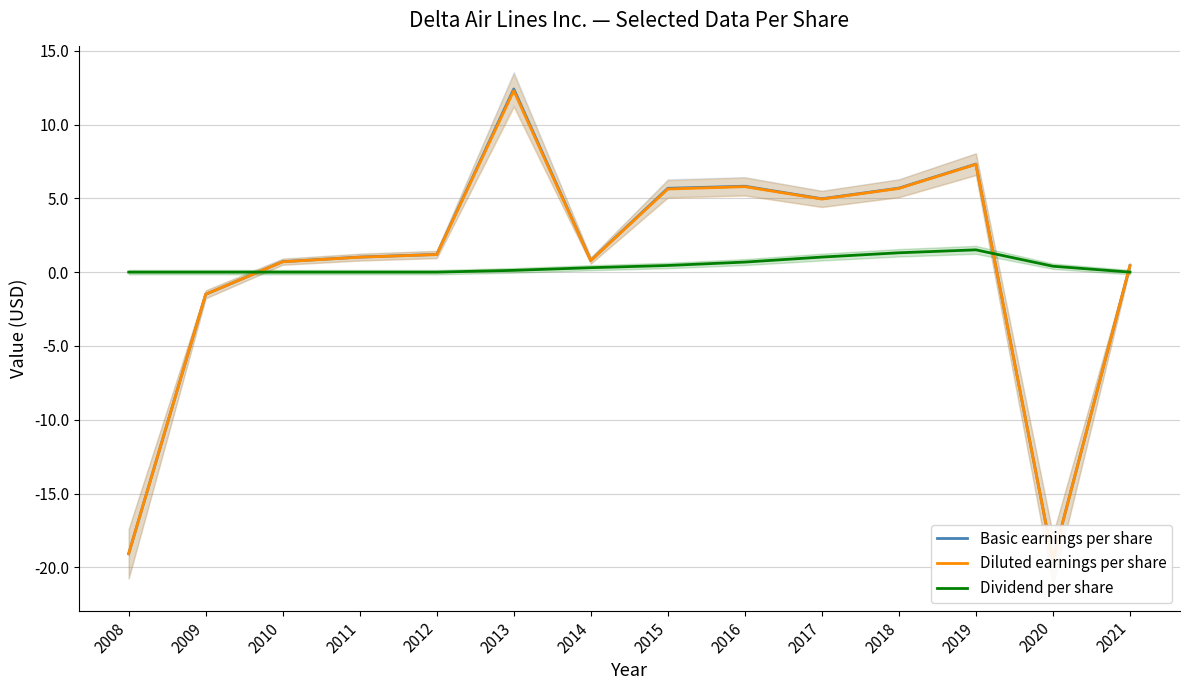

Which label corresponds to the largest value in the chart?

2013